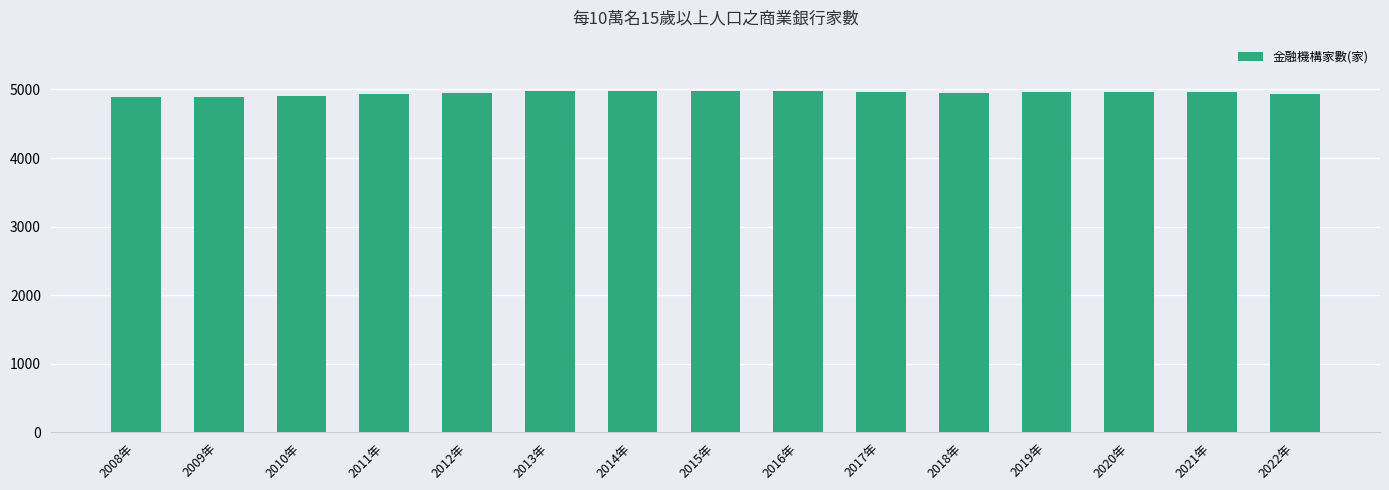

What is the label of the 1st bar from the left?

2008年